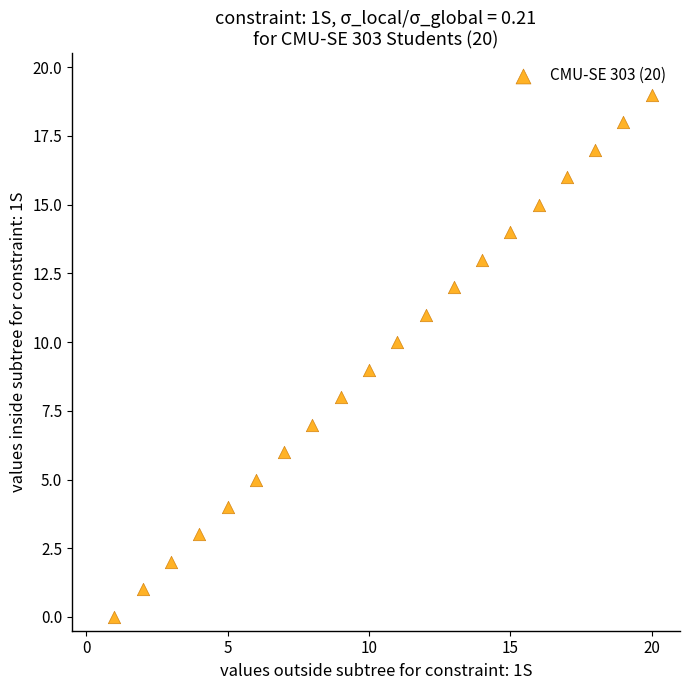

What is the range of Y values (max minus min)?

19